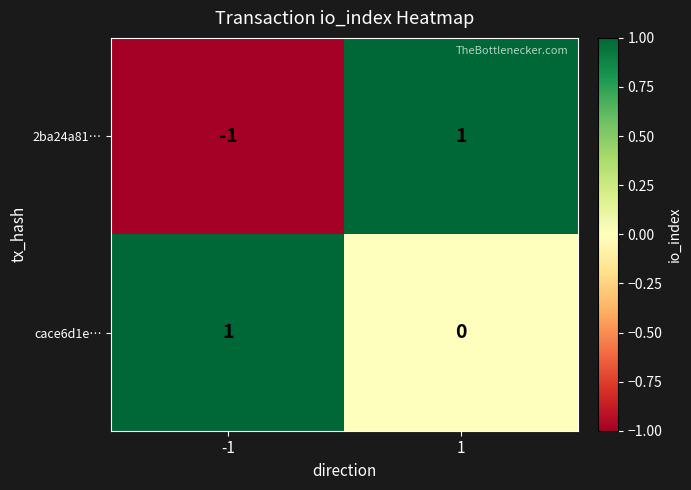

Which series changed the most between -1 and 1?

2ba24a81…